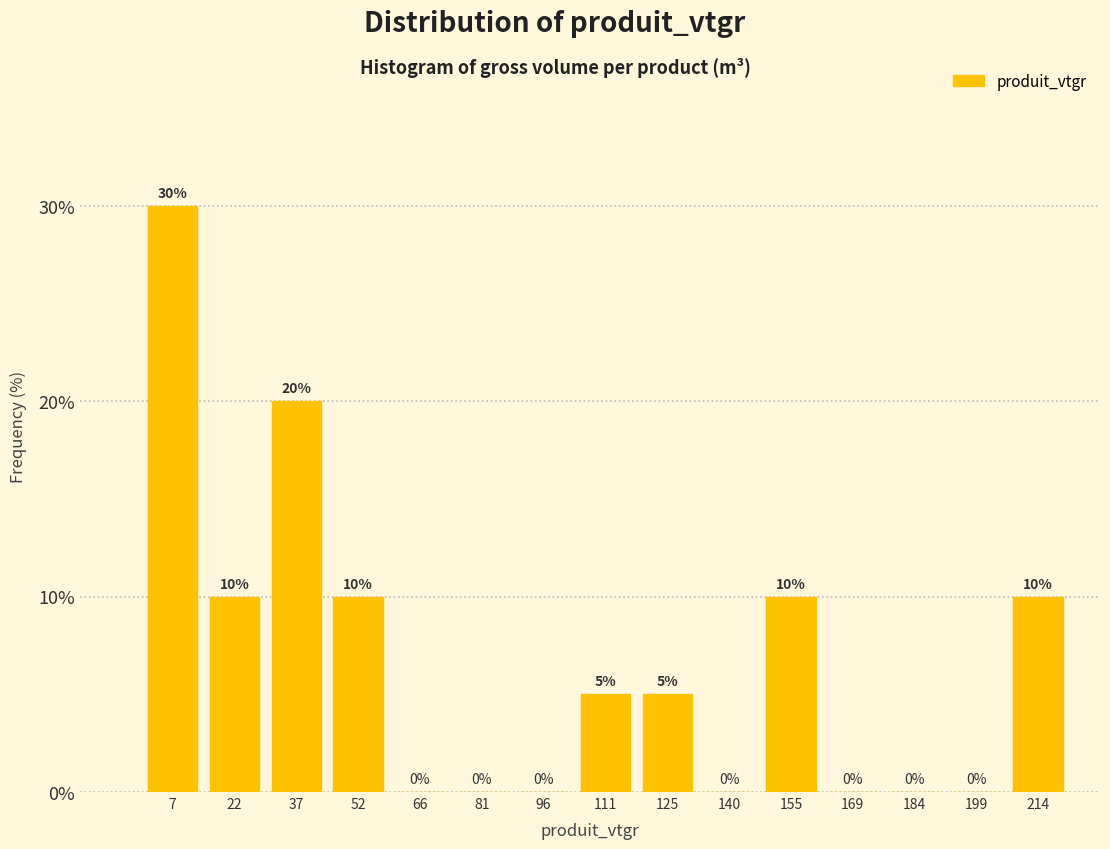

Reading left to right, list every bar in this chart as the range it spans on the x-axis followed by its height. The bar edges are not printed on the chart, so give them approximately, as read against the axis.

0 to 14: 30
14 to 30: 10
30 to 44: 20
44 to 58: 10
58 to 74: 0
74 to 88: 0
88 to 104: 0
104 to 118: 5
118 to 132: 5
132 to 148: 0
148 to 162: 10
162 to 176: 0
176 to 192: 0
192 to 206: 0
206 to 220: 10